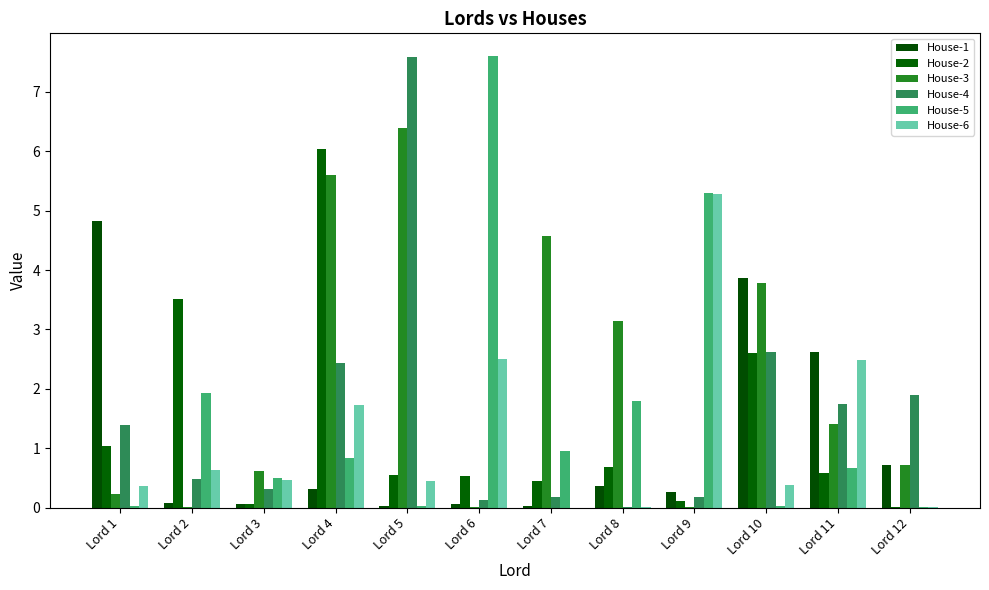

List the series in order of their peak value, lowest first.

House-1, House-6, House-2, House-3, House-4, House-5